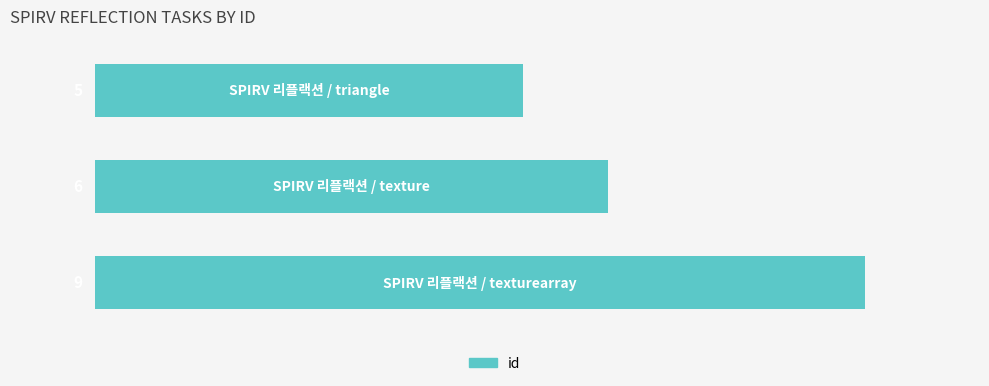

How many values are between 5 and 9?

3